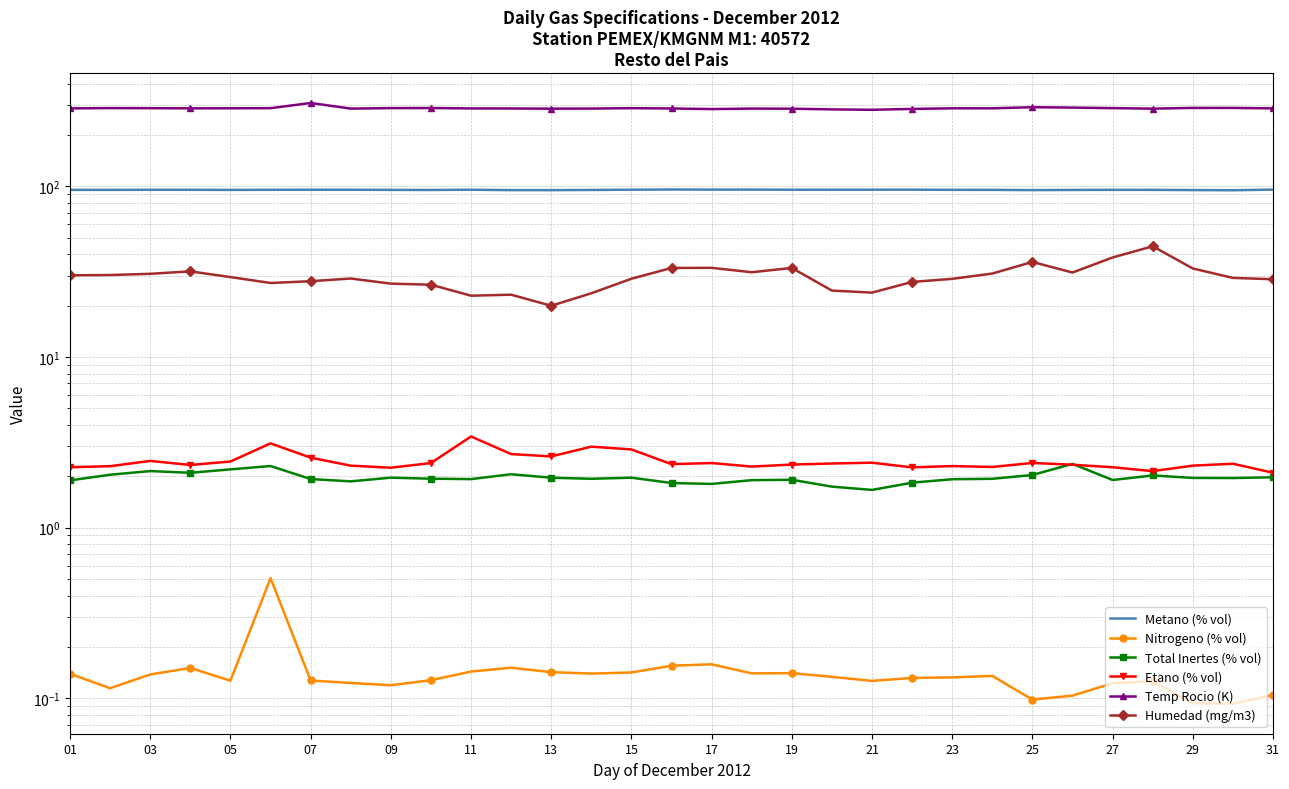

How many data points in Humedad (mg/m3) are above 29?

16